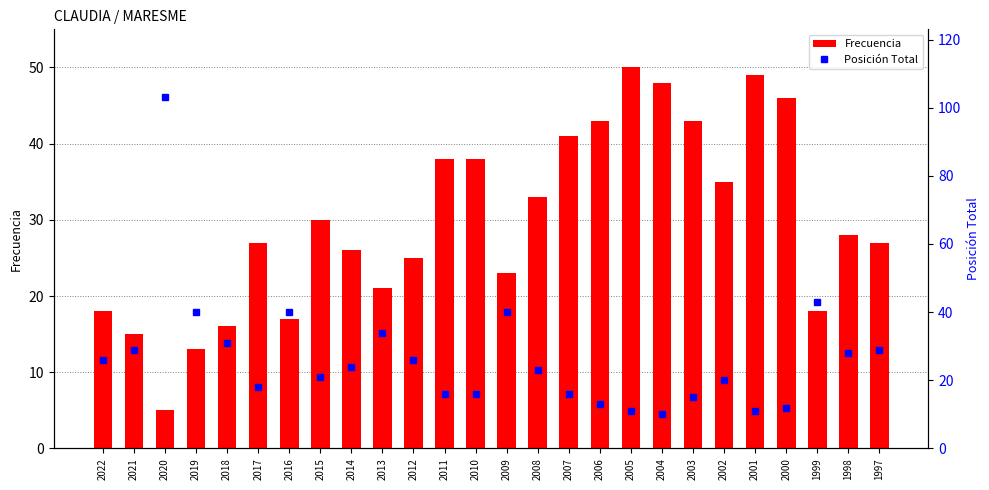

What is the minimum value for Posición Total?

10